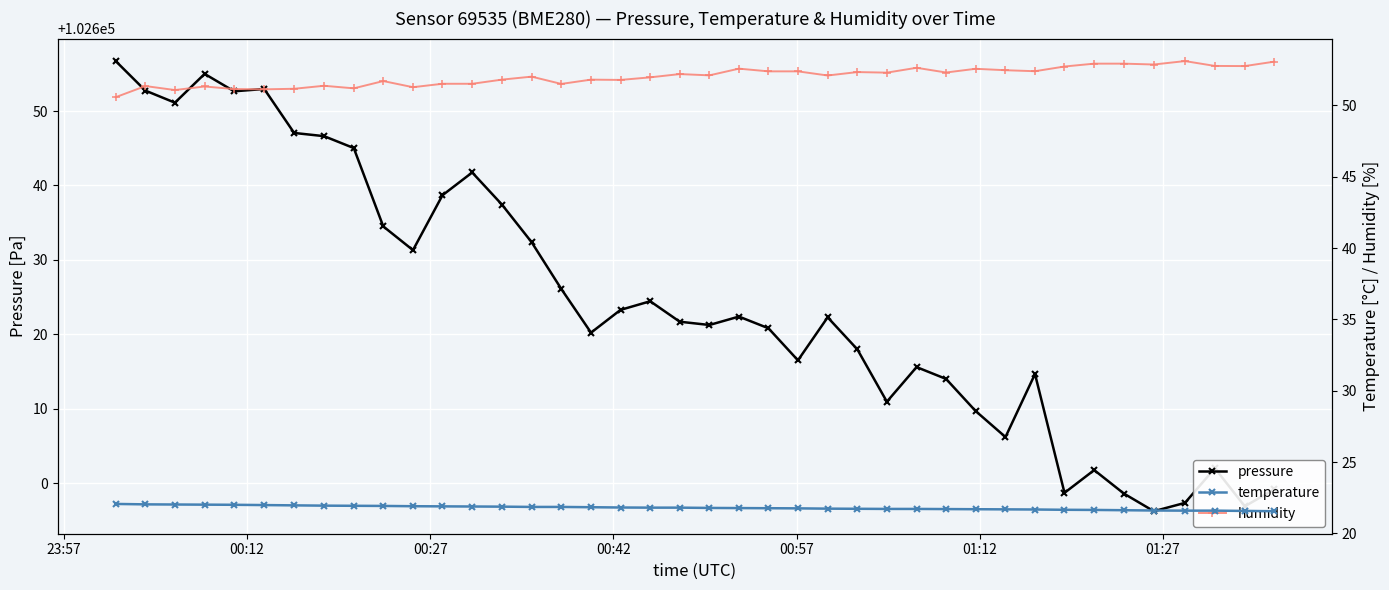

What is the value of the pressure point at the 2nd from the left?

102652.8